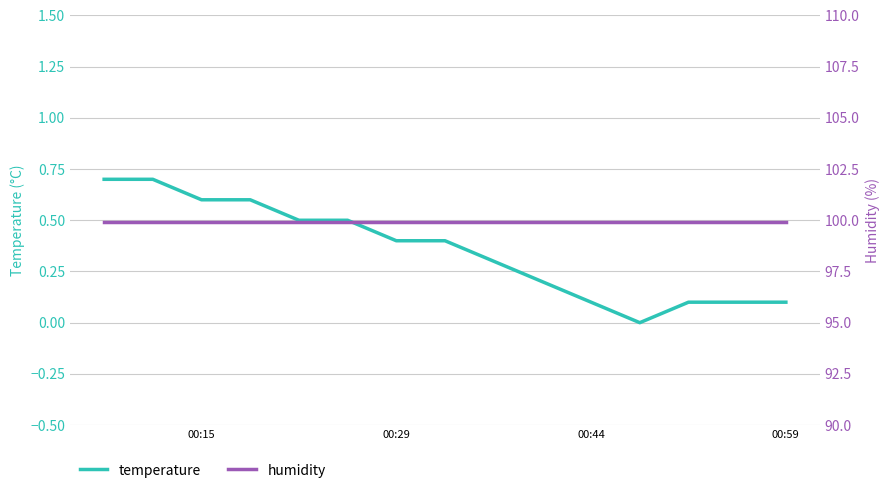

At how many categories does at least one series exceed 21?

15